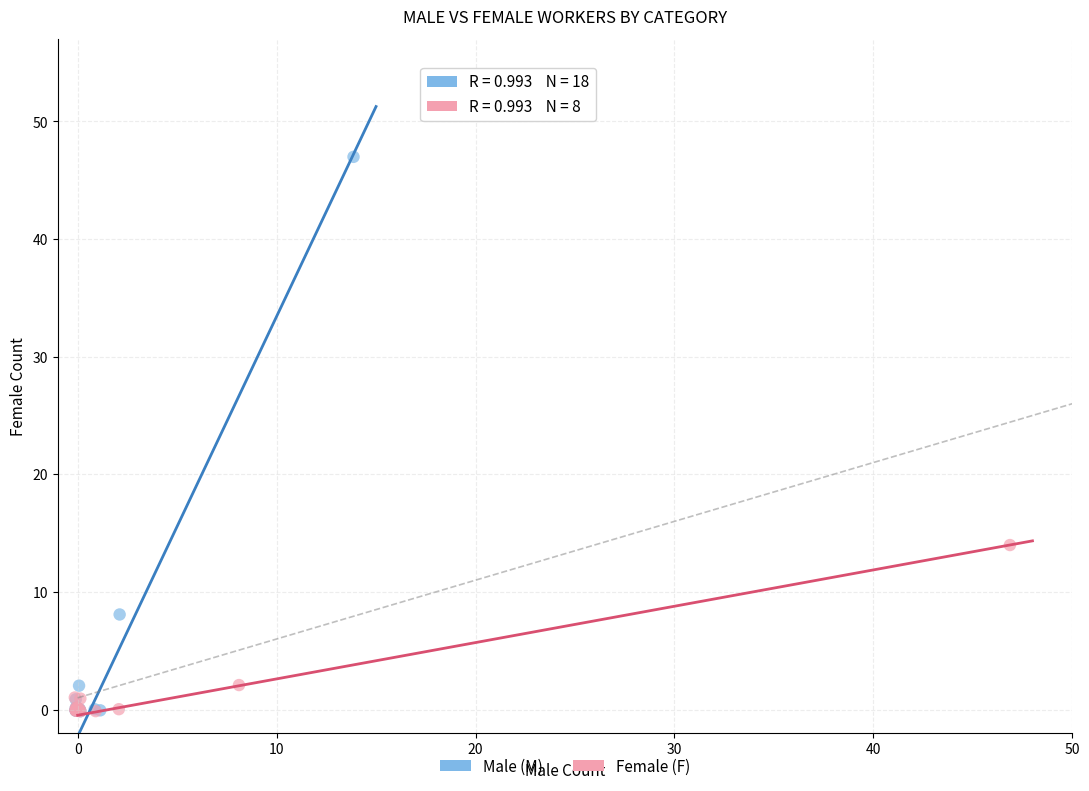

Which series has the widest spread of Y values?

Male (M)